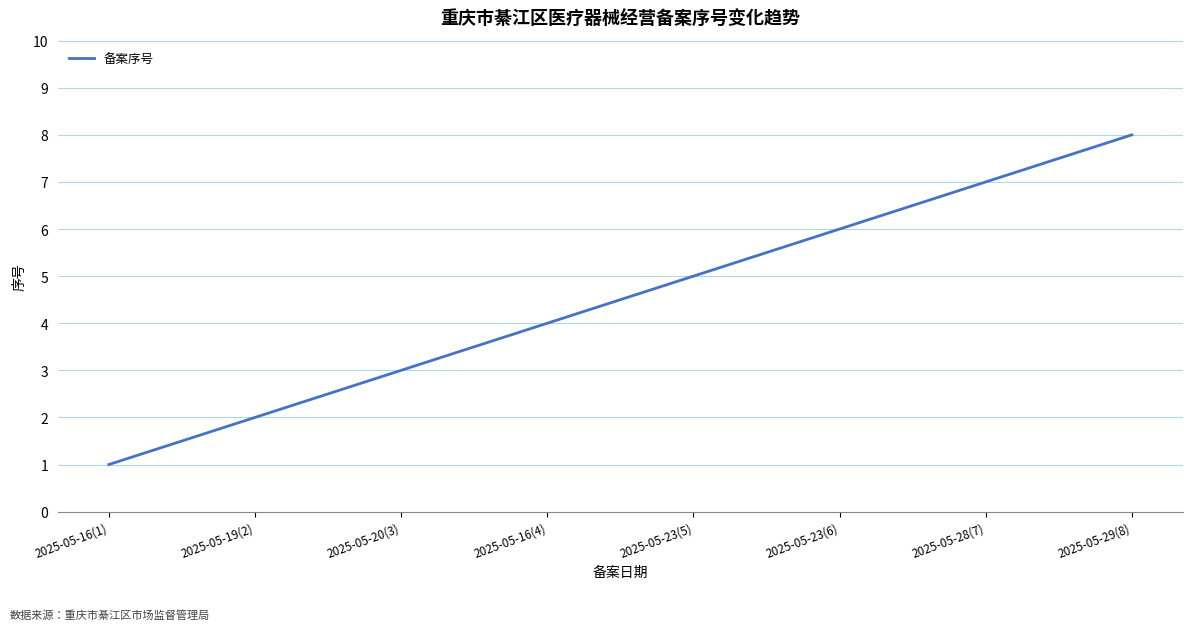

Rank the categories by value from highest to lowest.

2025-05-29(8), 2025-05-28(7), 2025-05-23(6), 2025-05-23(5), 2025-05-16(4), 2025-05-20(3), 2025-05-19(2), 2025-05-16(1)